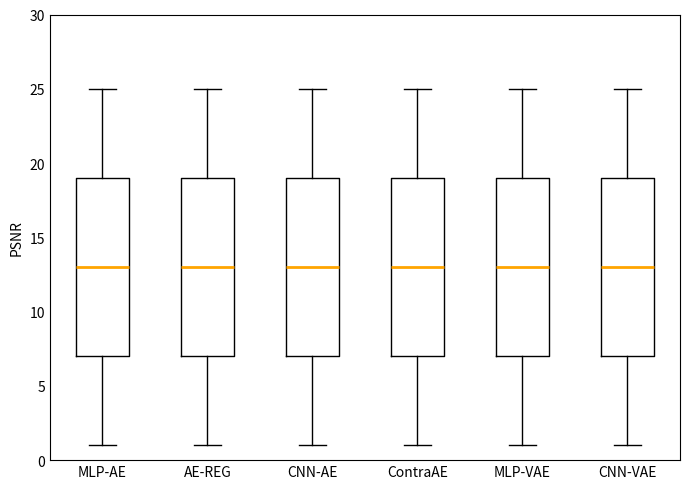

Reading left to right, read every box against the y-axis: the position of its median line, the range the box covers, and the ends of its whiskers. The values are not printed on the chart, so give them approximately, as read against the axis.

MLP-AE: median 13, box 7 to 19, whiskers 1 to 25
AE-REG: median 13, box 7 to 19, whiskers 1 to 25
CNN-AE: median 13, box 7 to 19, whiskers 1 to 25
ContraAE: median 13, box 7 to 19, whiskers 1 to 25
MLP-VAE: median 13, box 7 to 19, whiskers 1 to 25
CNN-VAE: median 13, box 7 to 19, whiskers 1 to 25